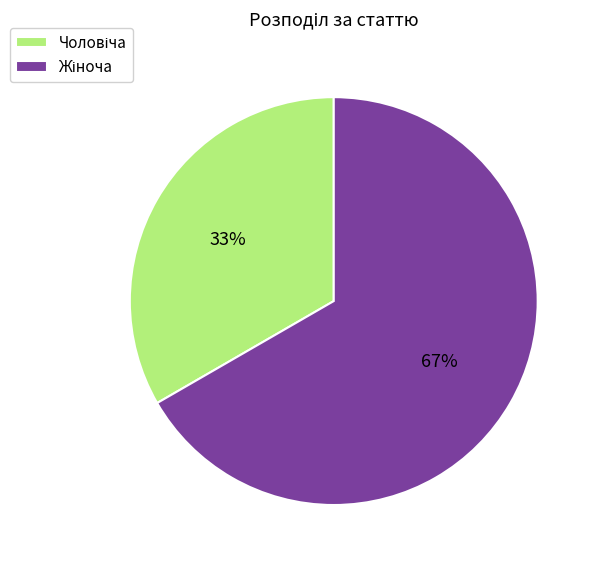

Does any single category account for the majority?

Yes